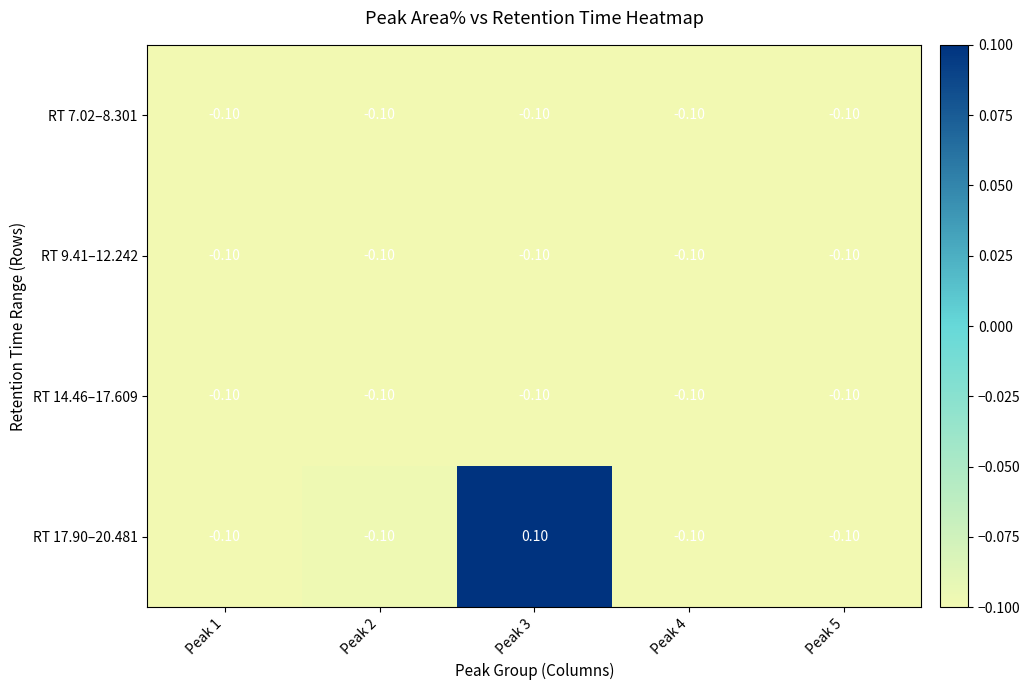

Which series has the largest range (max minus min)?

RT 17.90–20.481